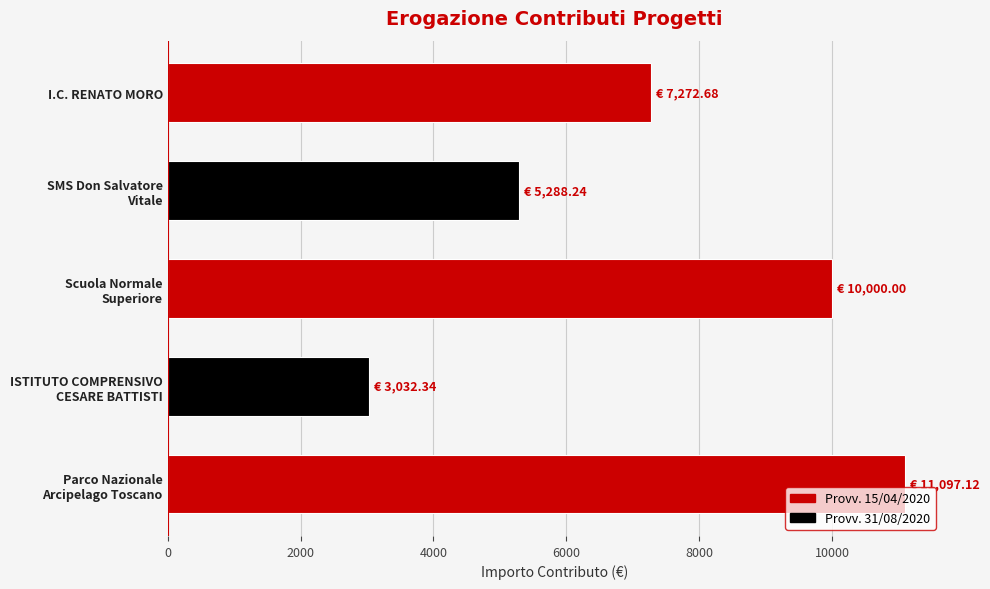

Reading top to bottom, transcribe all the data shown in this chart.

7272.7	5288.2	10000.0	3032.3	11097.1